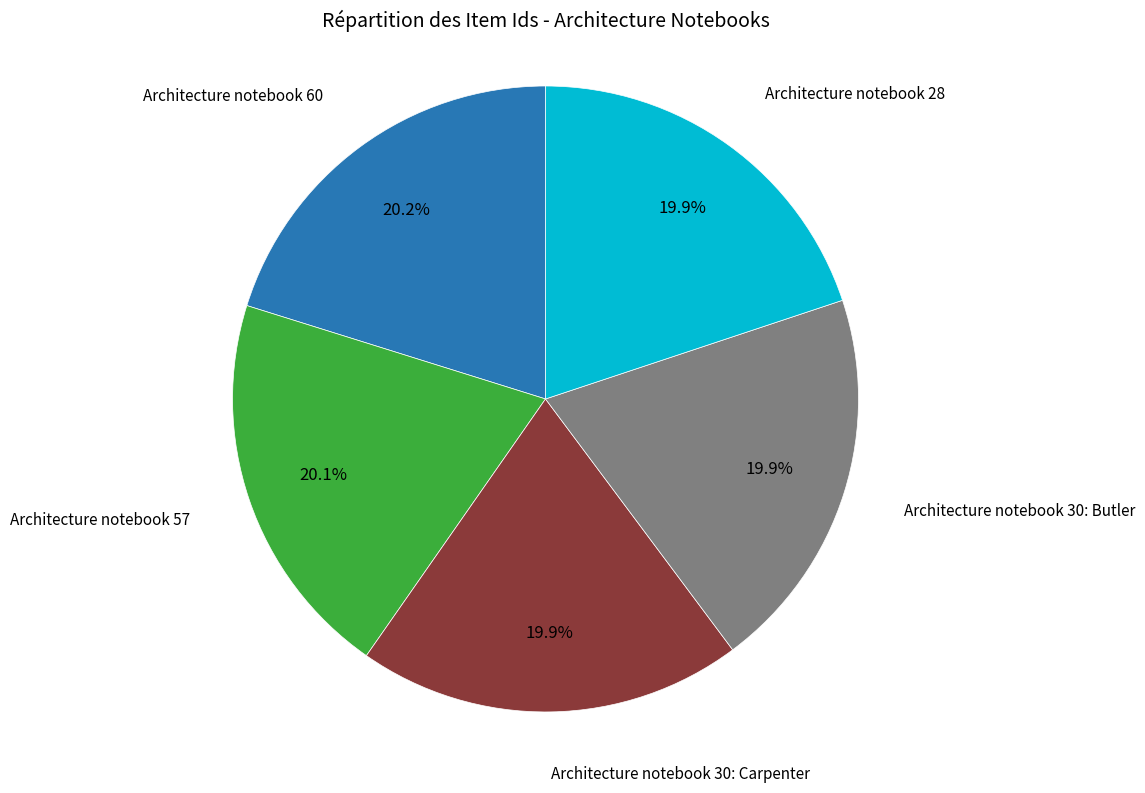

Does any single category account for the majority?

No